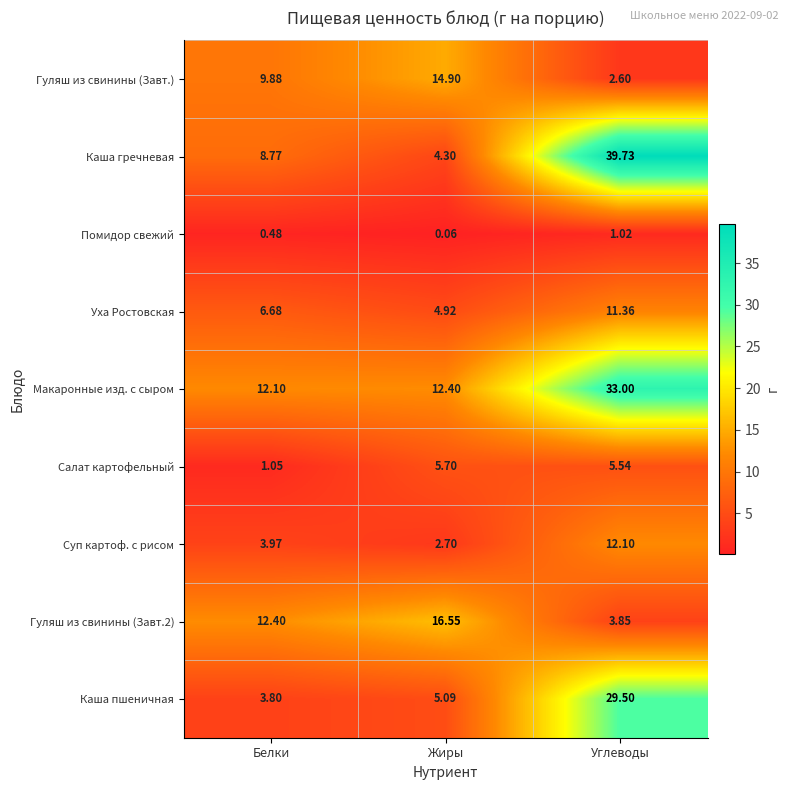

Which series has the widest spread of values?

Каша гречневая